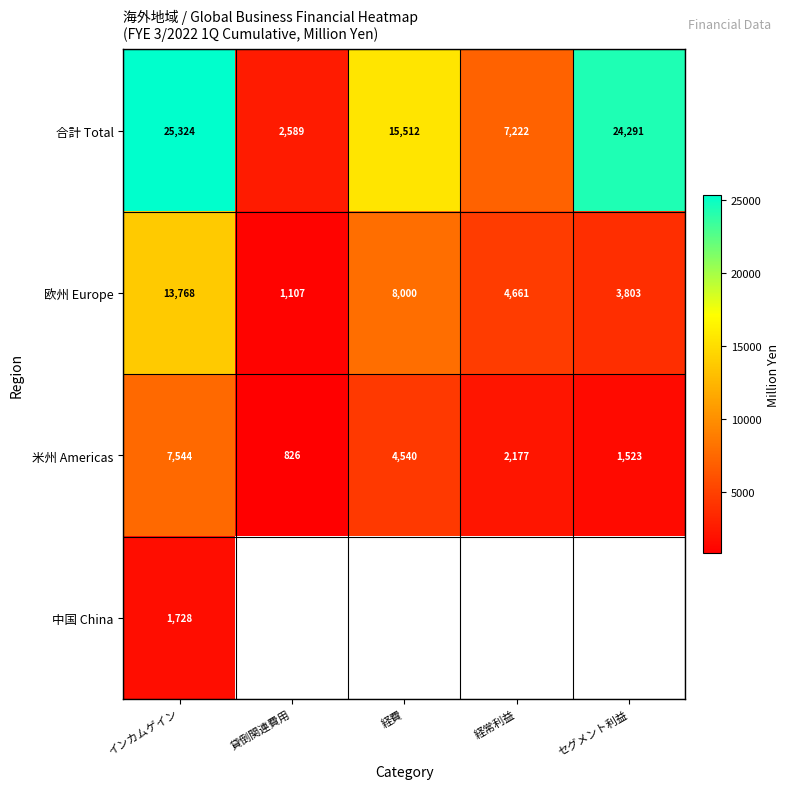

True or false: 米州 Americas has a value of 1993 at セグメント利益.

False